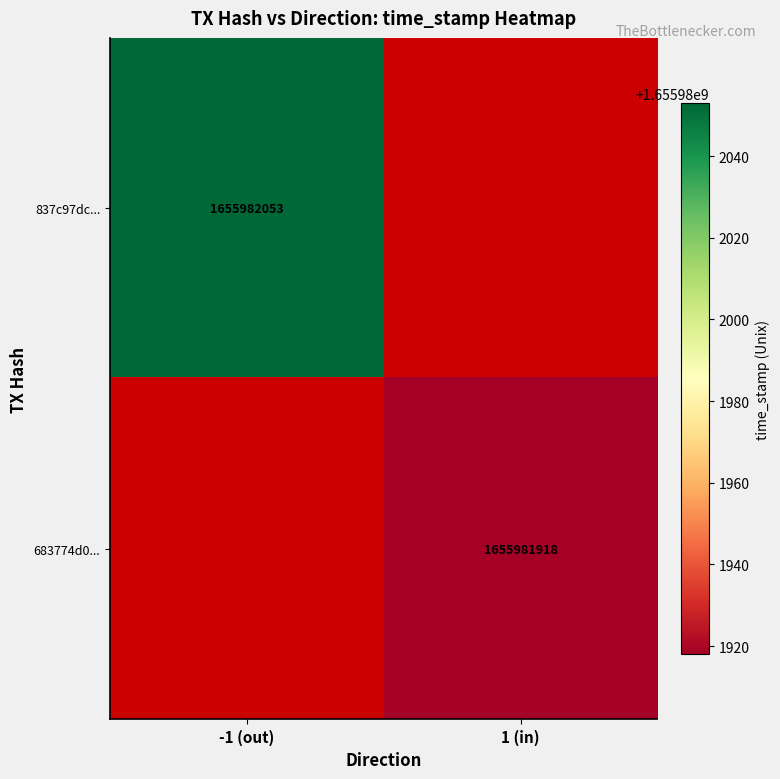

True or false: 683774d02ca13186bbbb2cd50ec47cdf144f45f has a value of 946940554 at 1.

False